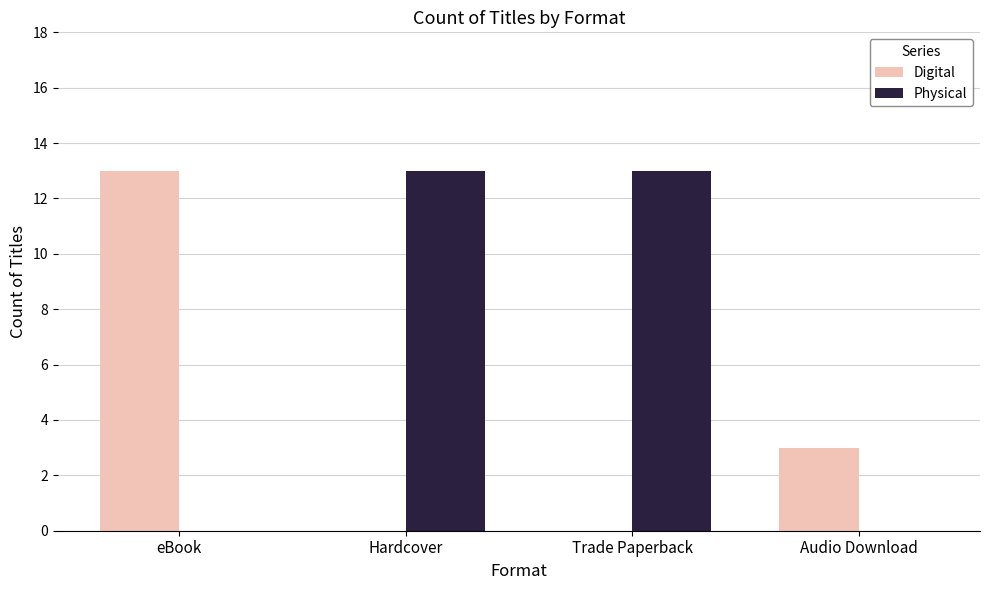

How many data points does each series have?

4